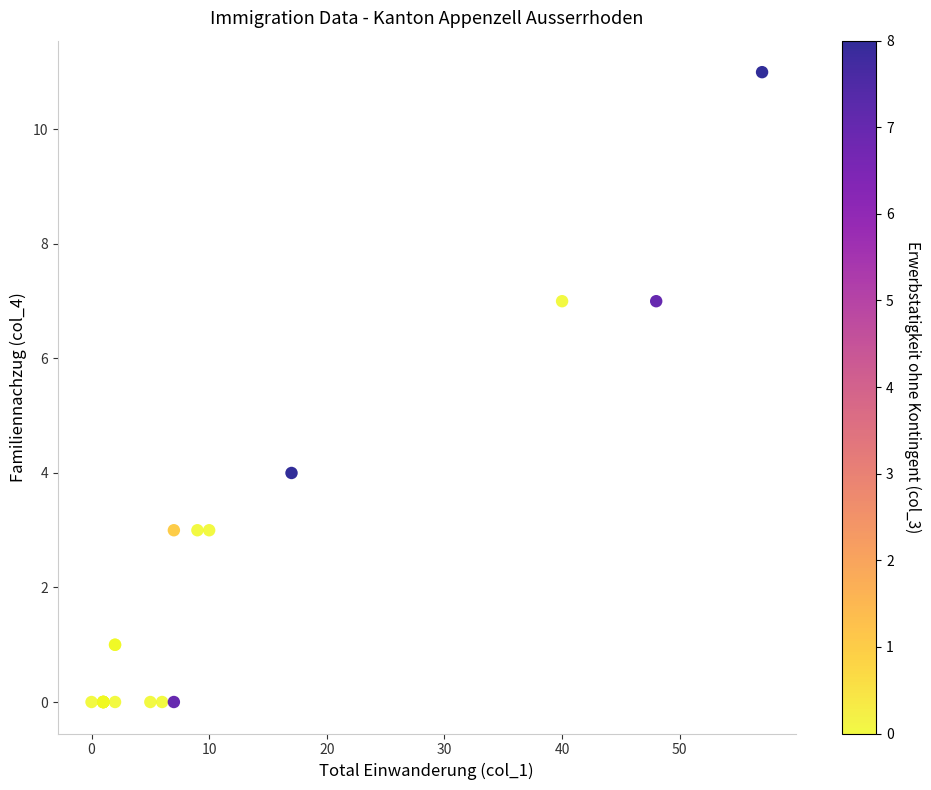

What Y value in the scatter plot is closest to 5?

4